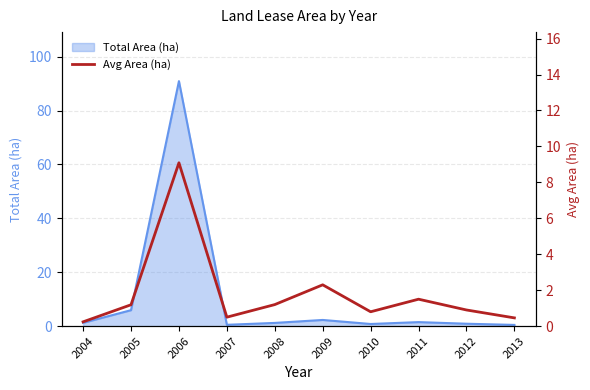

At which label is Total Area (ha) closest to 45?

2005